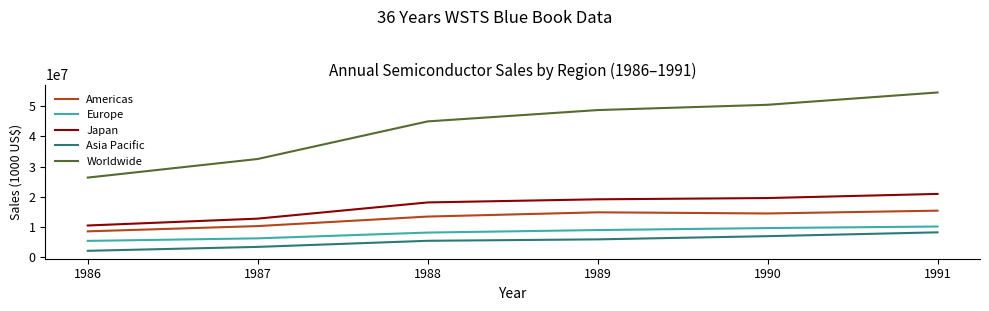

The Americas series shows 13606037 at 1986. True or false?

False